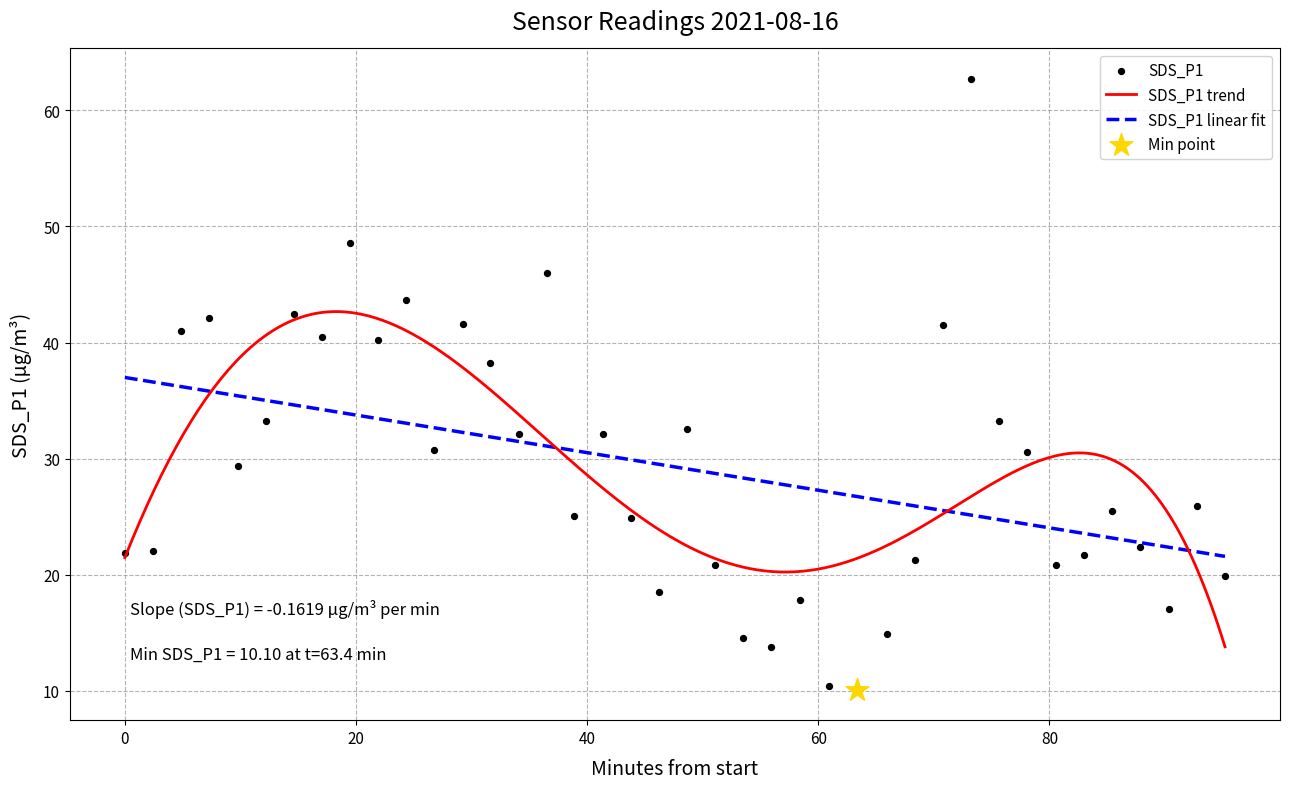

What is the minimum value for SDS_P1 linear fit?

21.6